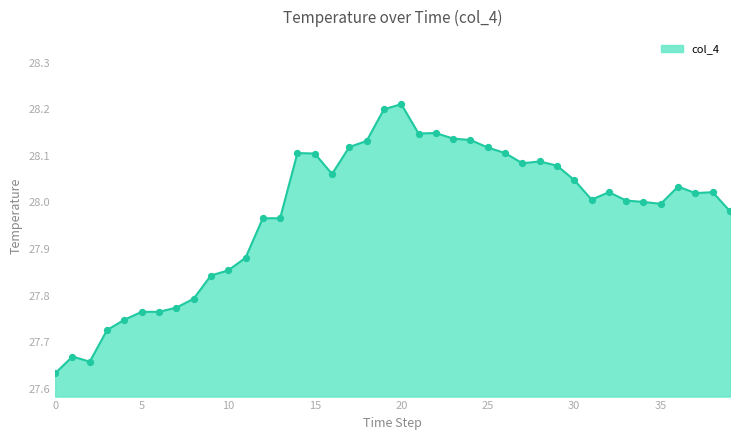

What is the difference between the maximum and minimum values?

0.6